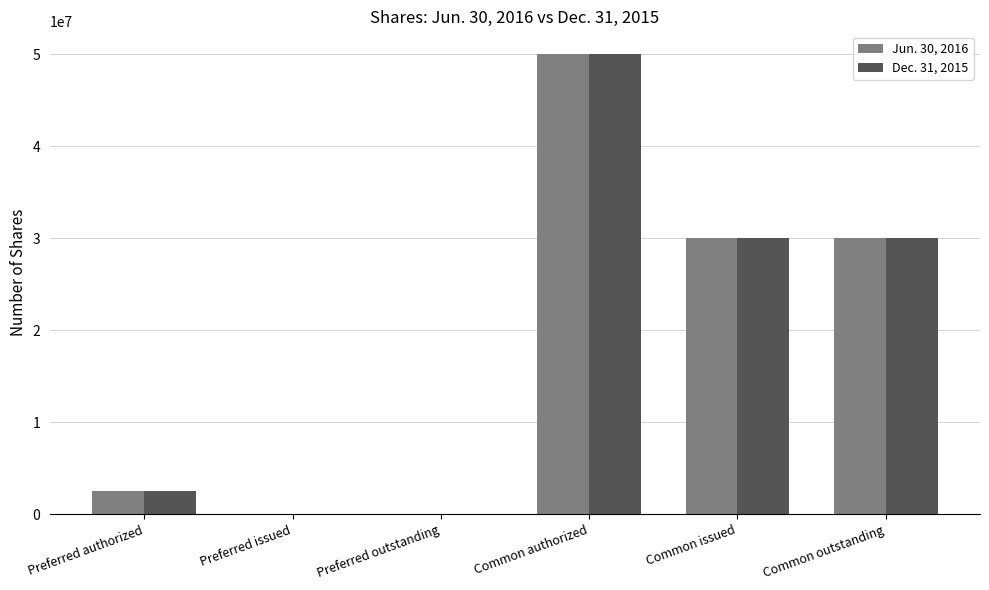

Reading left to right, list all the values displayed in this chart.

Jun. 30, 2016: Preferred authorized=2500000	Preferred issued=0	Preferred outstanding=0	Common authorized=50000000	Common issued=29992236	Common outstanding=29992236
Dec. 31, 2015: Preferred authorized=2500000	Preferred issued=0	Preferred outstanding=0	Common authorized=50000000	Common issued=29975439	Common outstanding=29975439